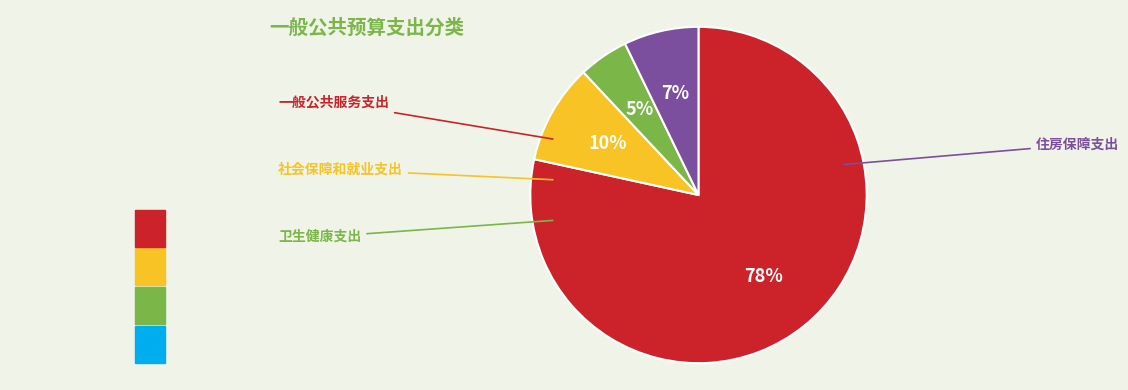

To the nearest percent, what is the average slice percentage?

25%